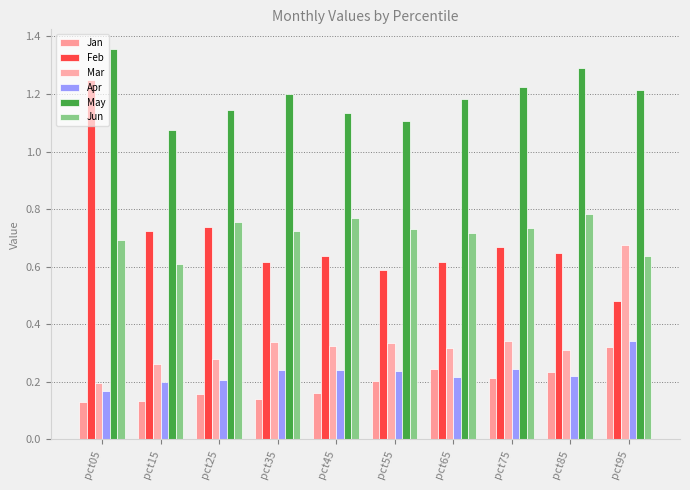

Which series has the widest spread of values?

Feb